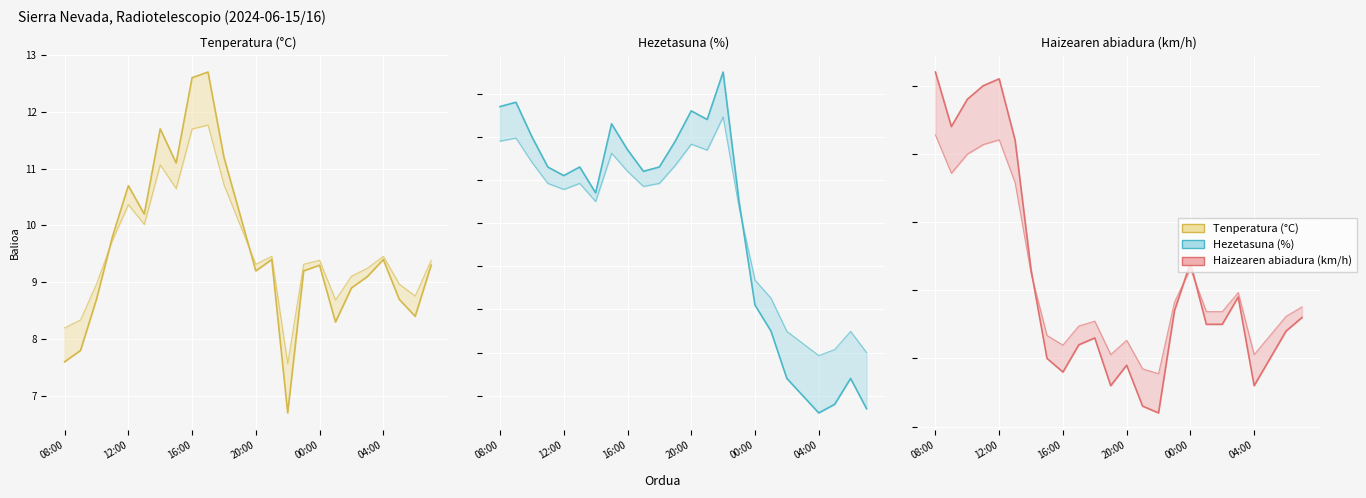

Between 20 and 9, which is larger?

9